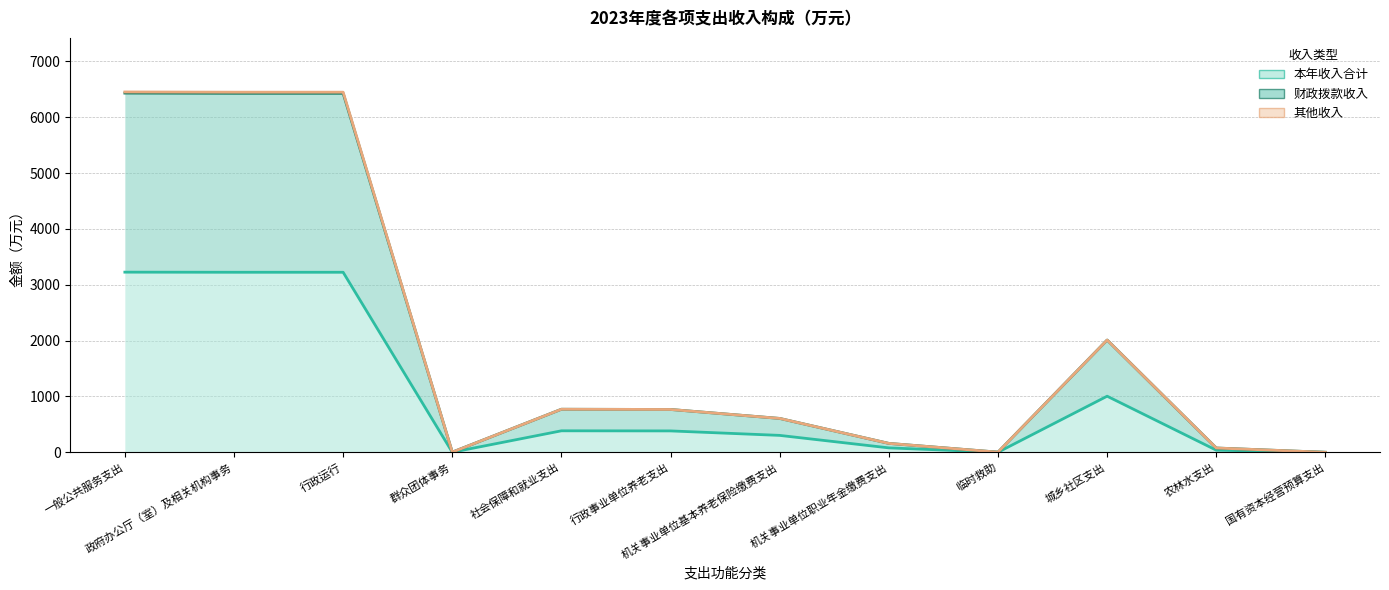

How many lines are shown in the chart?

3